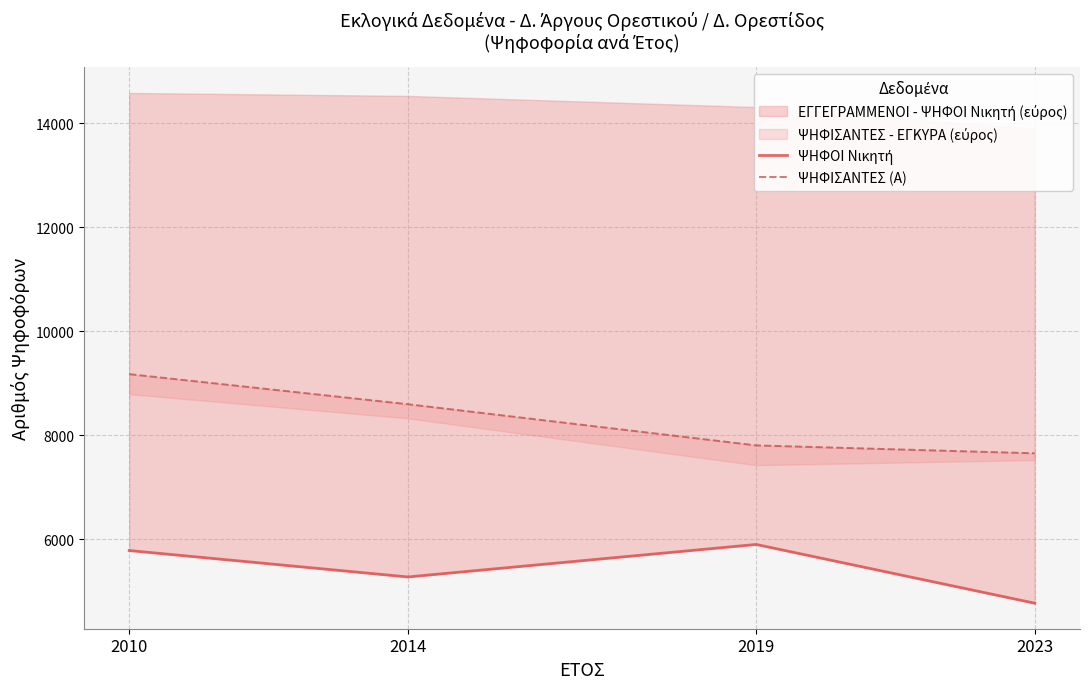

Rank the series by their average value, from lowest to highest.

ΨΗΦΟΙ Νικητή, ΨΗΦΙΣΑΝΤΕΣ (Α)